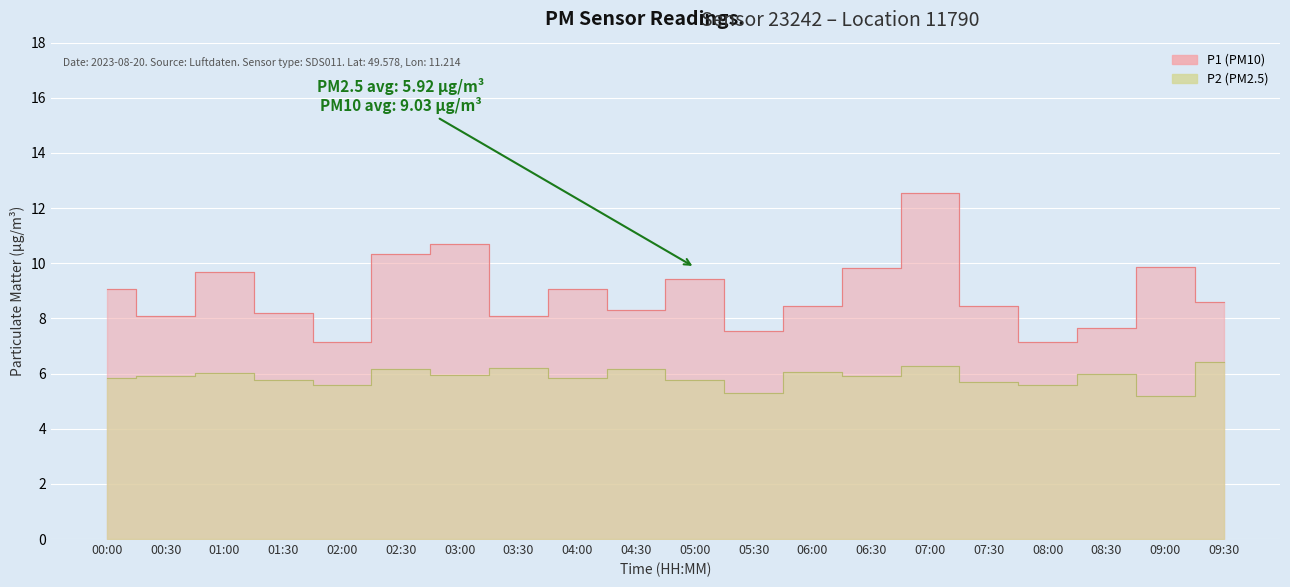

True or false: P2 and P1 intersect in this chart.

False